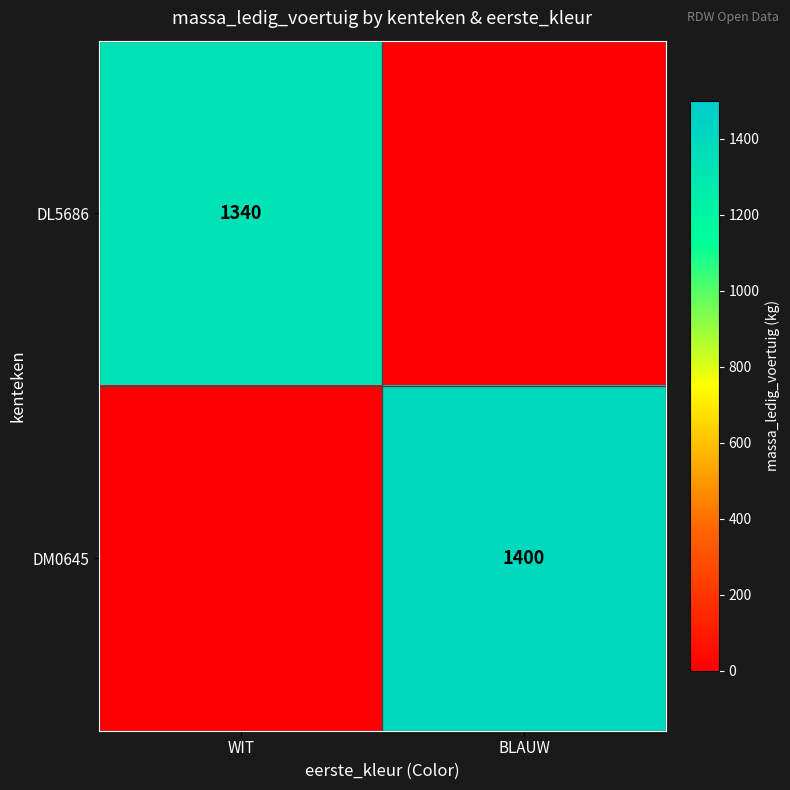

At which category is the sum across all series the highest?

BLAUW